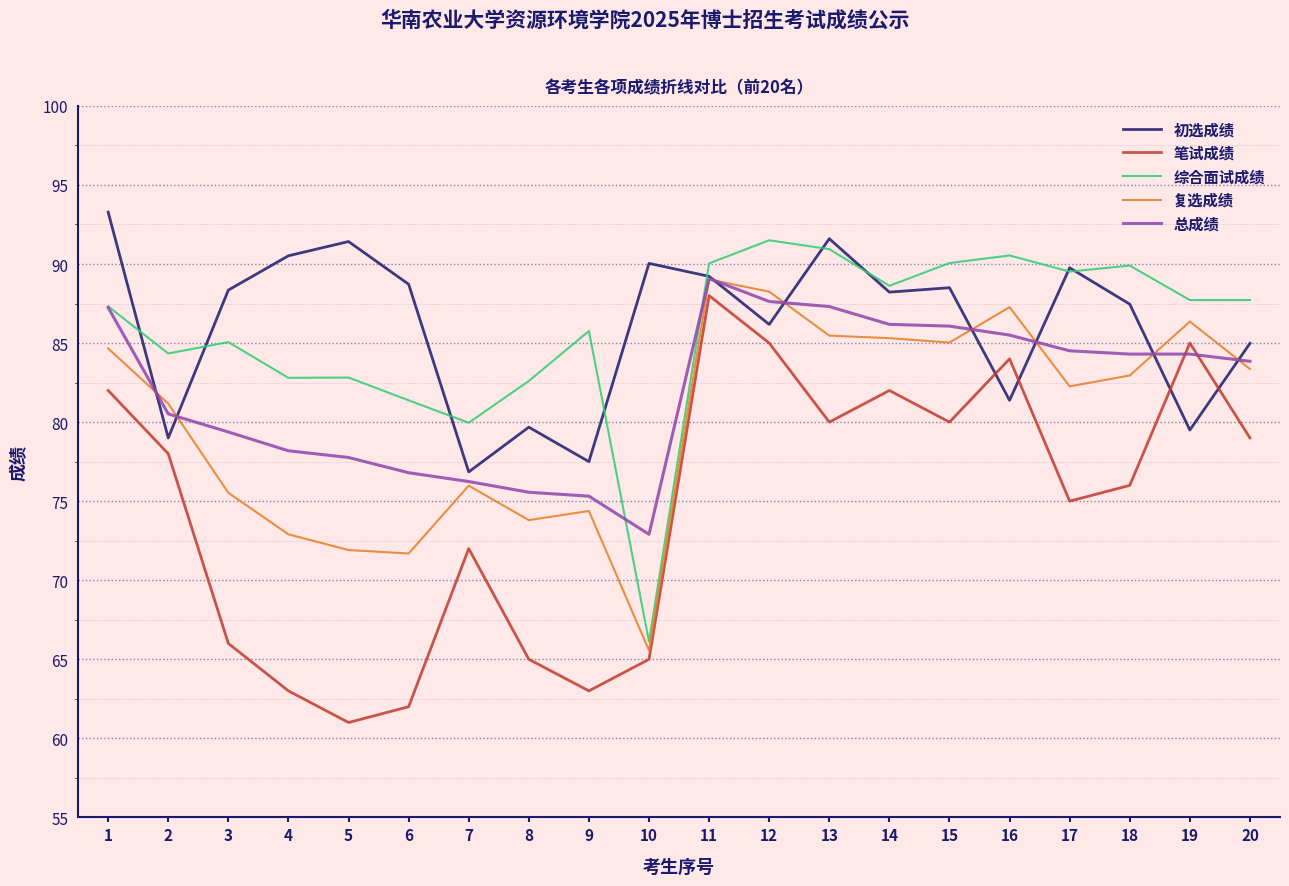

At which category does 笔试成绩 reach its first local peak?

7